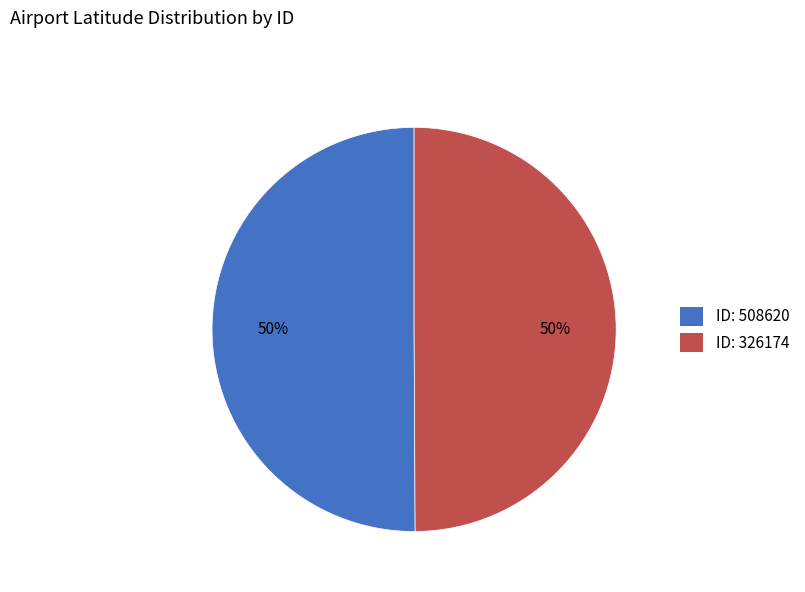

To the nearest percent, what portion does ID: 326174 represent?

50%